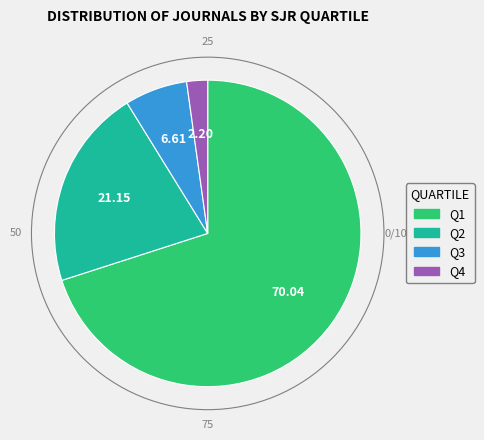

Is the sum of Q3 and Q4 greater than half?

No